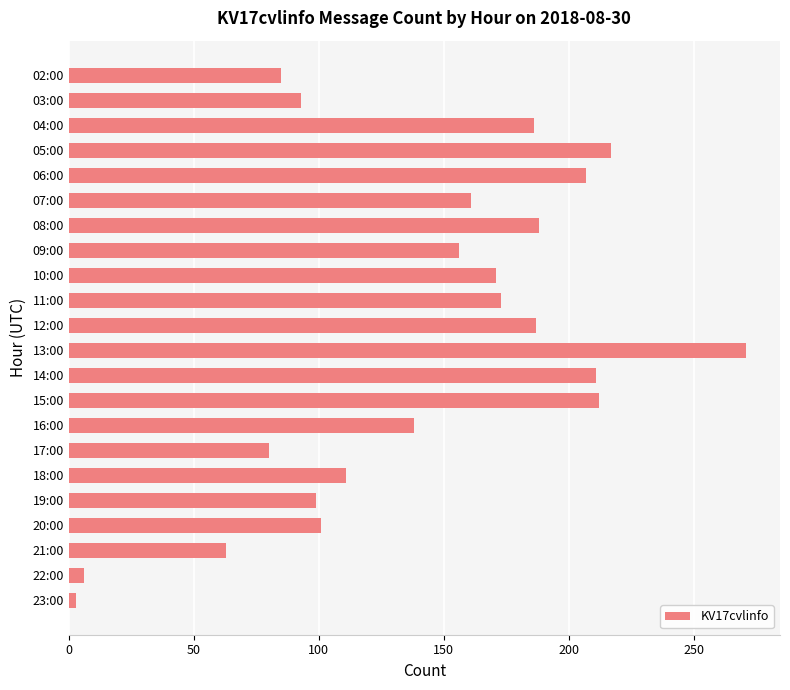

What is the greatest value displayed?

271